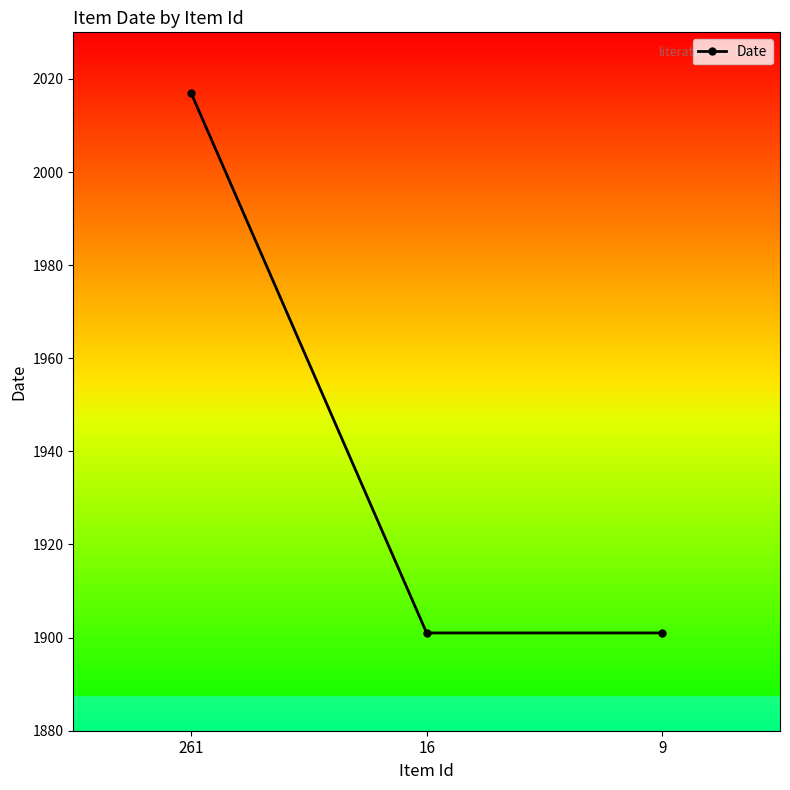

The value at 9 is 1901. True or false?

True